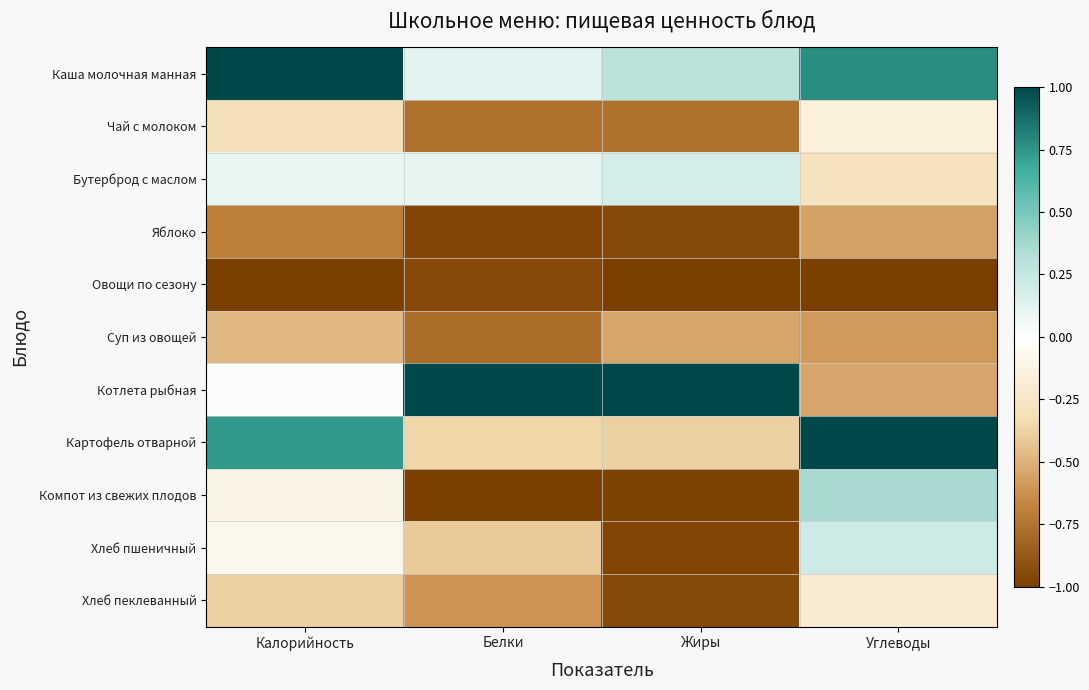

What is the minimum value shown in the chart?

-1.0